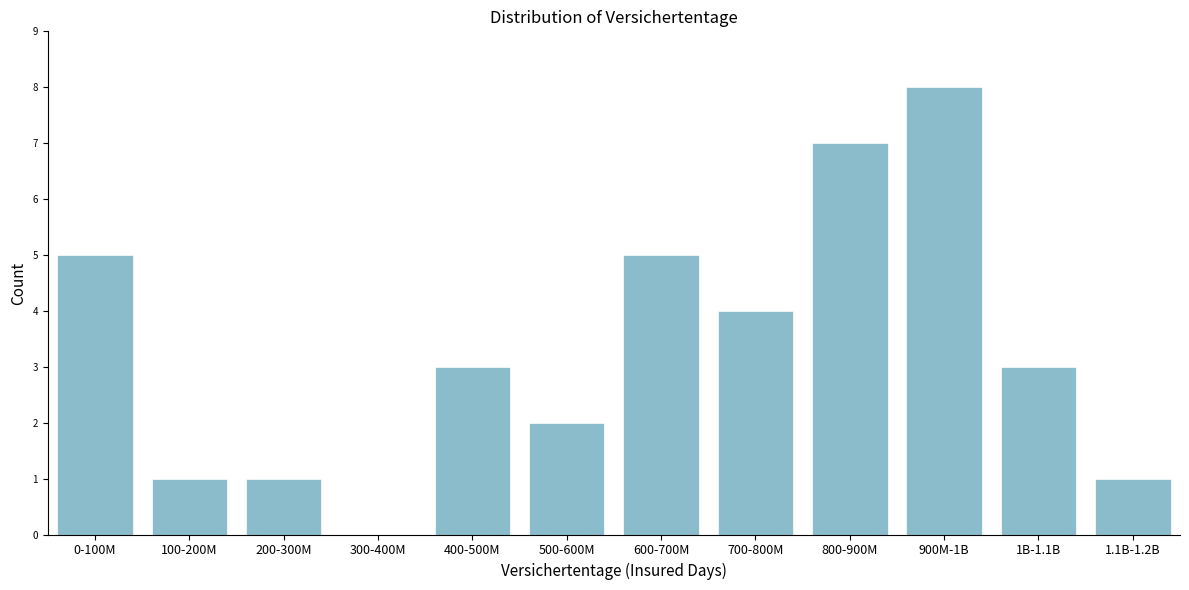

Reading left to right, transcribe all the data shown in this chart.

0-100M=5	100-200M=1	200-300M=1	300-400M=0	400-500M=3	500-600M=2	600-700M=5	700-800M=4	800-900M=7	900M-1B=8	1B-1.1B=3	1.1B-1.2B=1